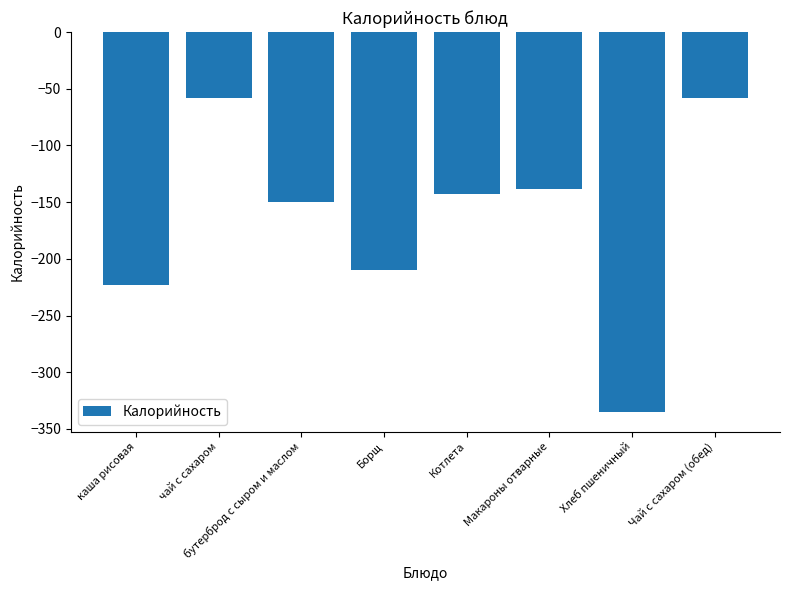

What position from the right is бутерброд с сыром и маслом?

6